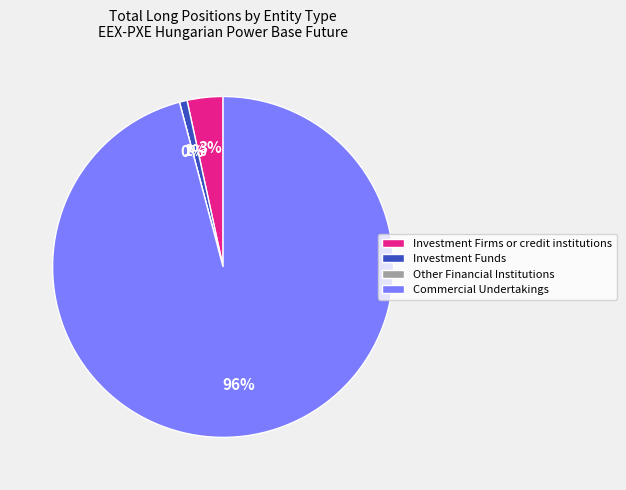

Approximately how many times larger is the value at Investment Firms or credit institutions compared to Investment Funds?

4.6